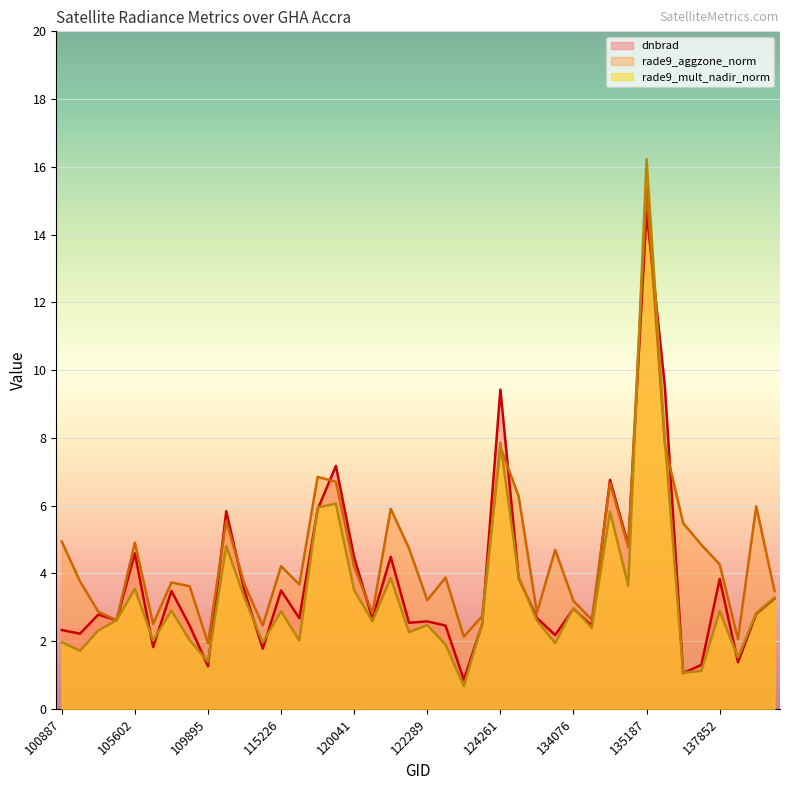

List the series in order of their peak value, lowest first.

dnbrad, rade9_aggzone_norm, rade9_mult_nadir_norm